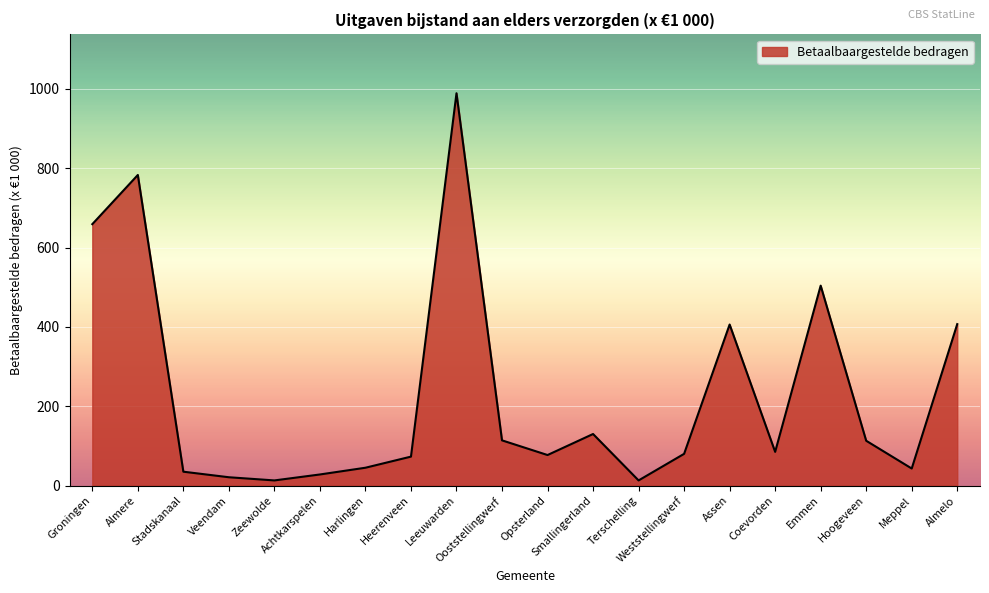

What is the maximum value shown in the chart?

989